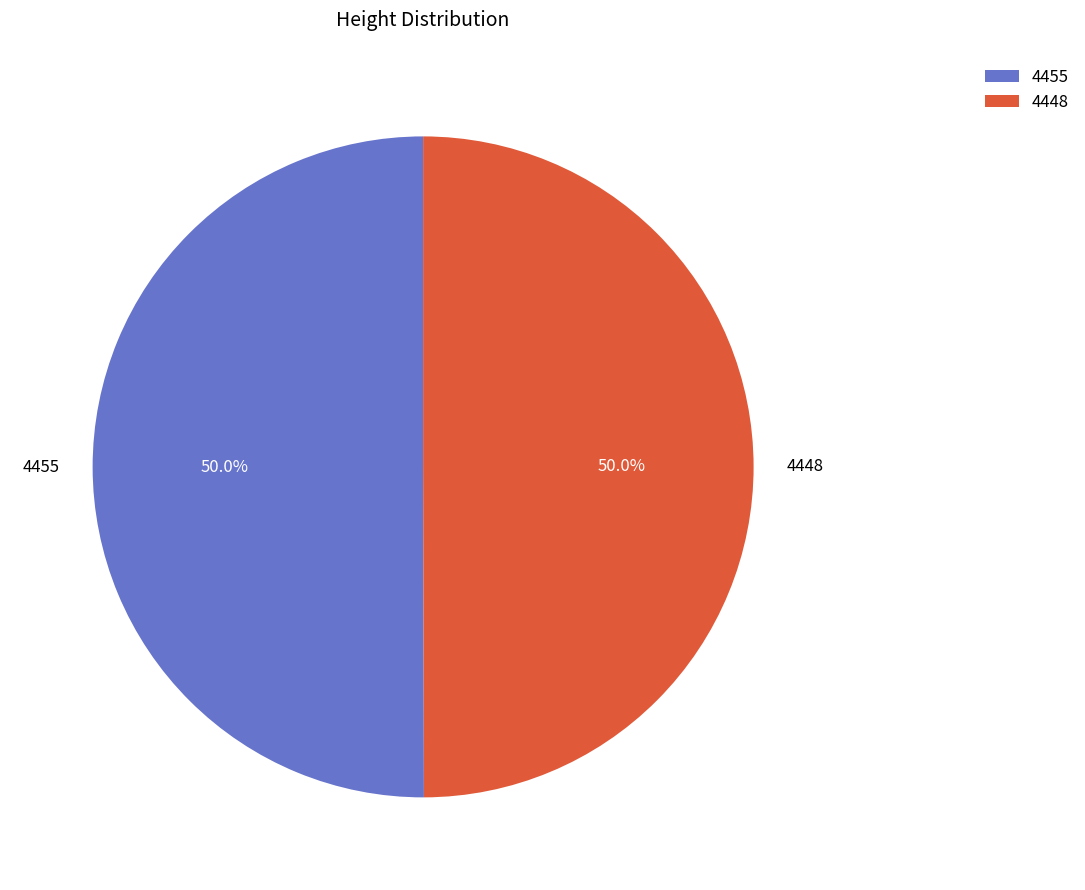

How many segments does this pie chart have?

2